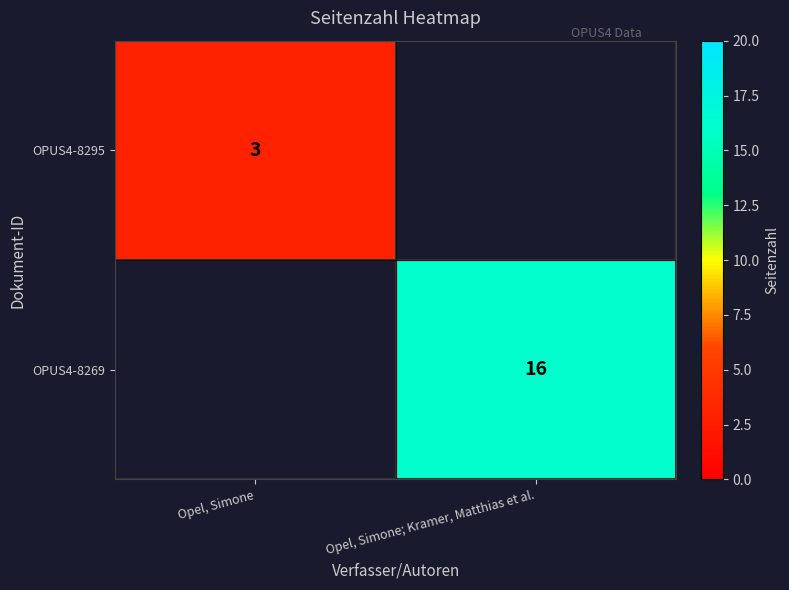

Count the number of categories in the chart.

2